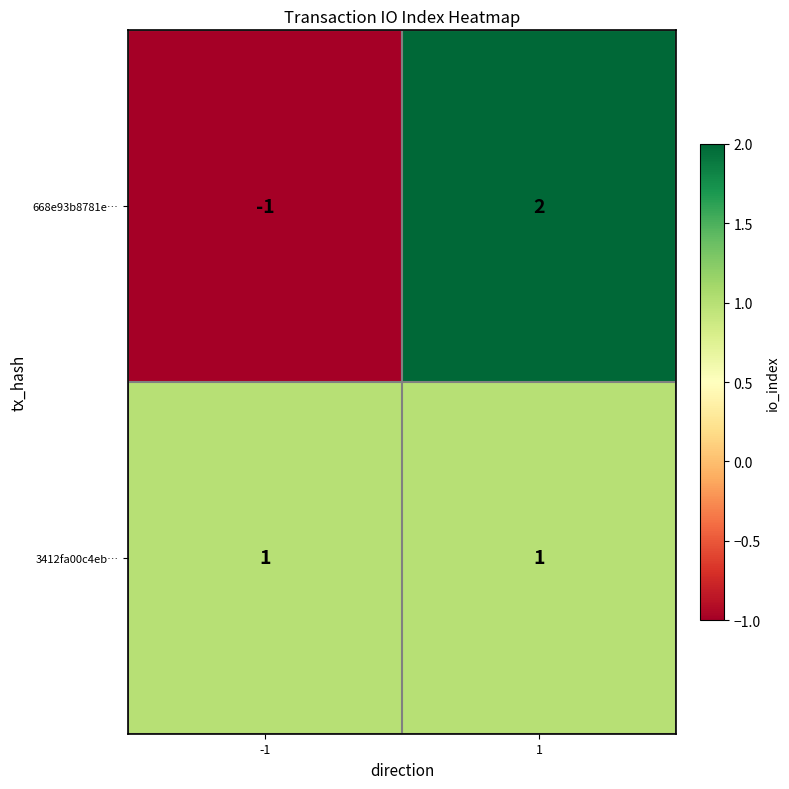

True or false: 3412fa00c4eb… has a value of 0 at -1.

False